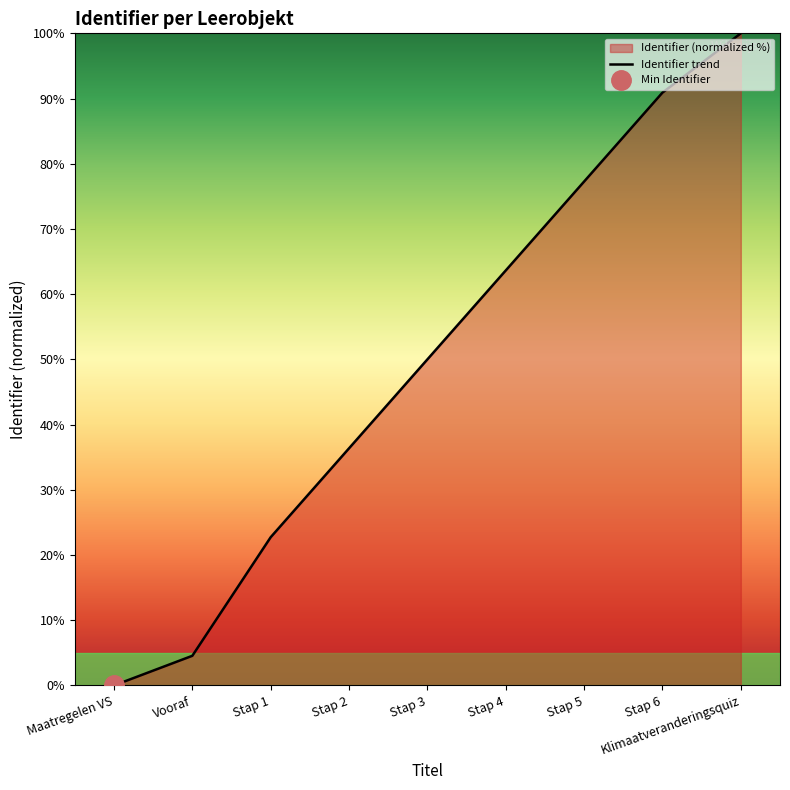

Rank the categories by value from lowest to highest.

Maatregelen VS, Vooraf, Stap 1, Stap 2, Stap 3, Stap 4, Stap 5, Stap 6, Klimaatveranderingsquiz